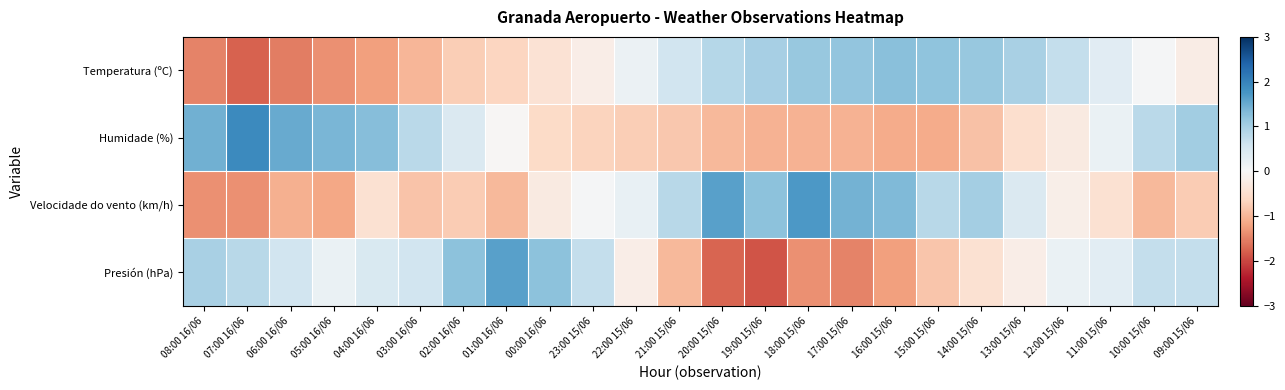

Rank the series by their maximum value, from highest to lowest.

Humidade (%), Velocidade do vento (km/h), Presión (hPa), Temperatura (ºC)